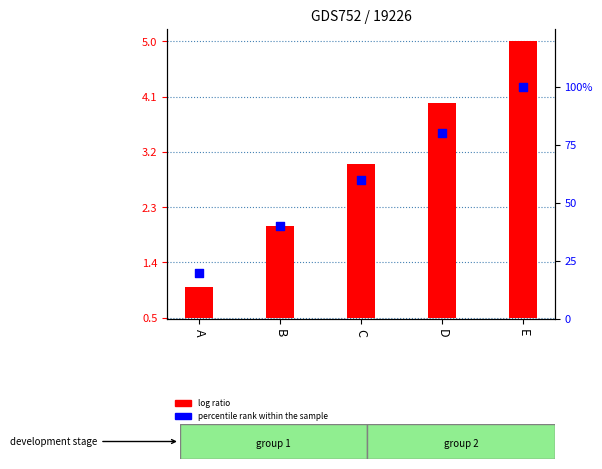

What is the total value across all series at E?

104.5